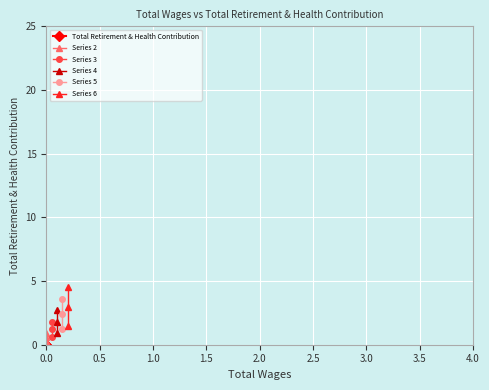

Is it true that Total Retirement & Health Contribution equals 0.0 at 0.0?

True